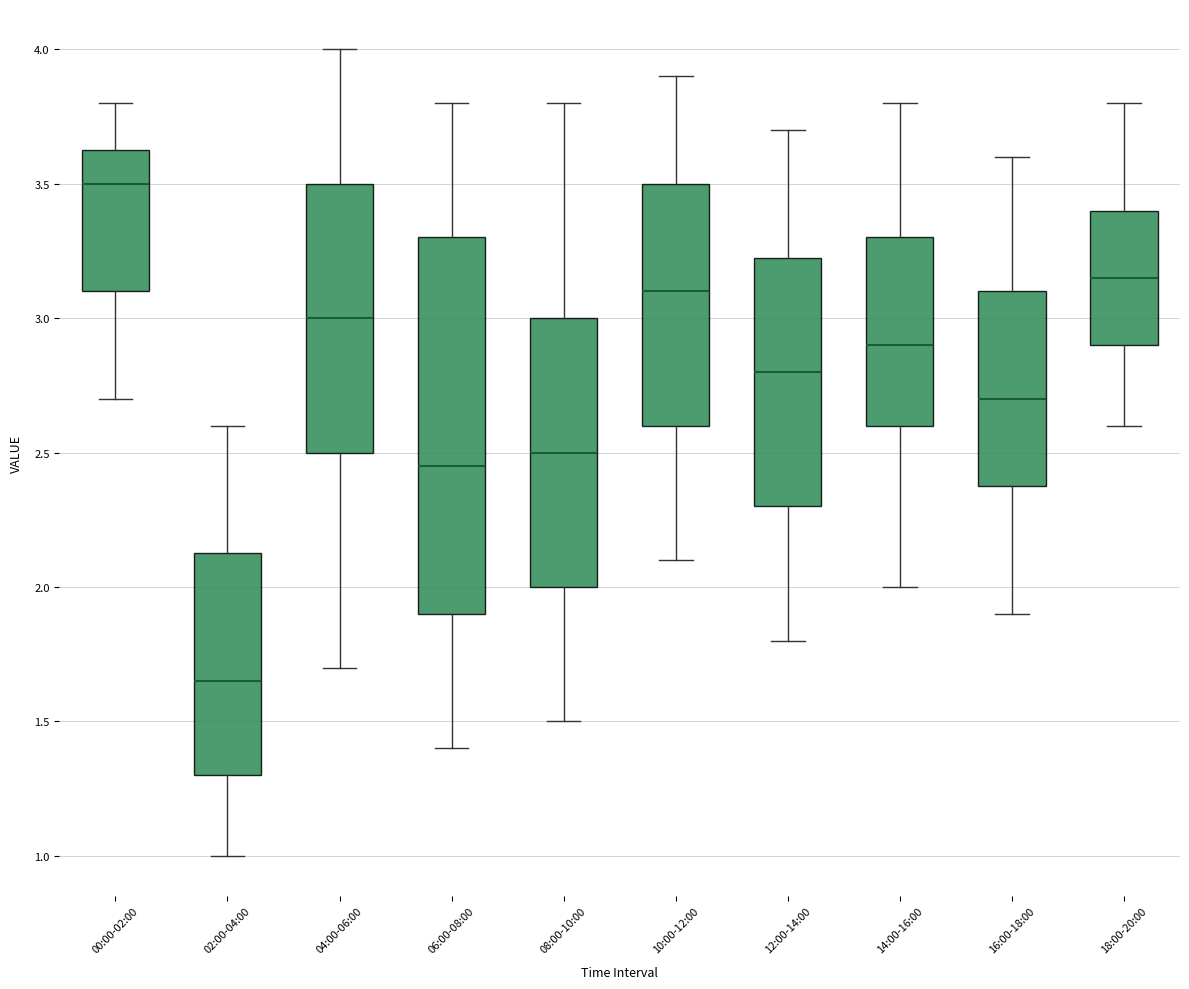

Comparing the boxes themselves (not the whiskers), which one is the tallest?

06:00-08:00